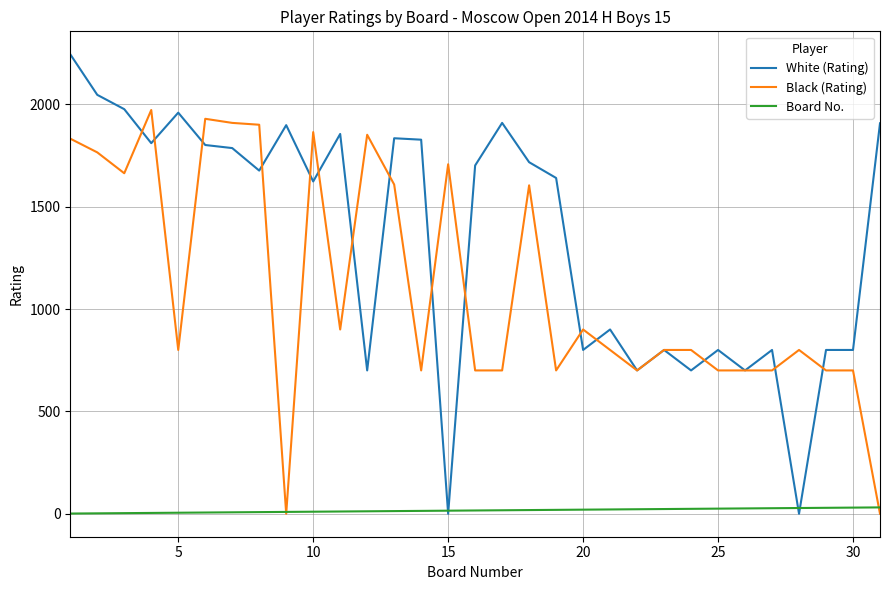

Which series has the widest spread of values?

White (Rating)